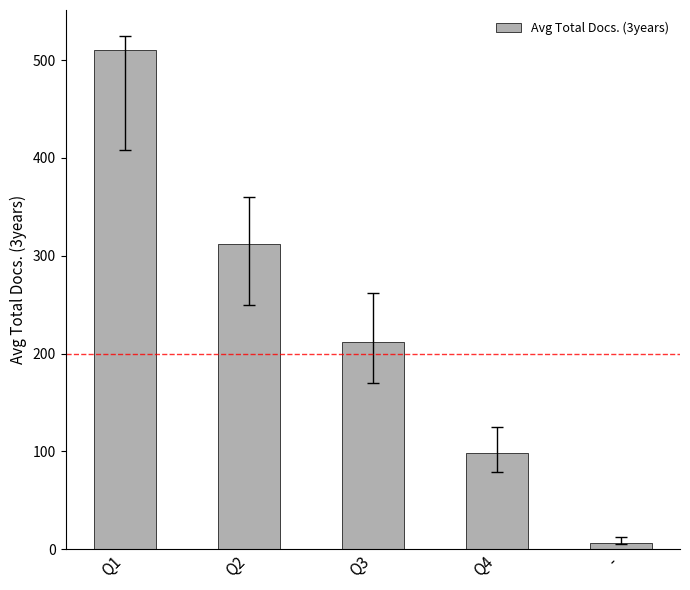

Reading left to right, transcribe all the data shown in this chart.

510	312	212	98	6